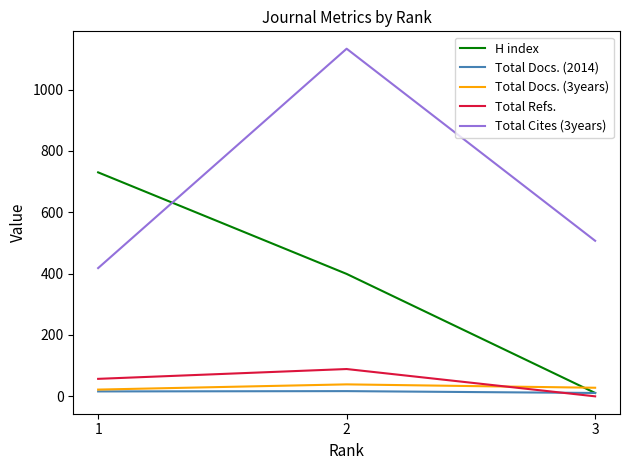

Is the value of H index at 1 greater than the value of Total Docs. (2014) at 2?

Yes